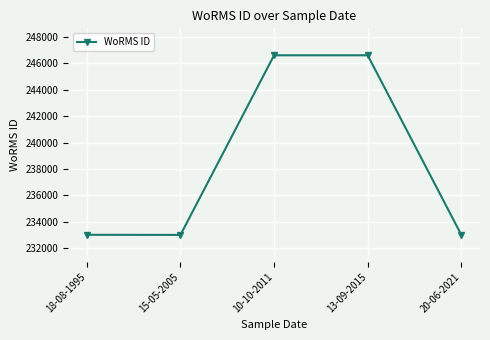

The value at 10-10-2011 is 412016. True or false?

False